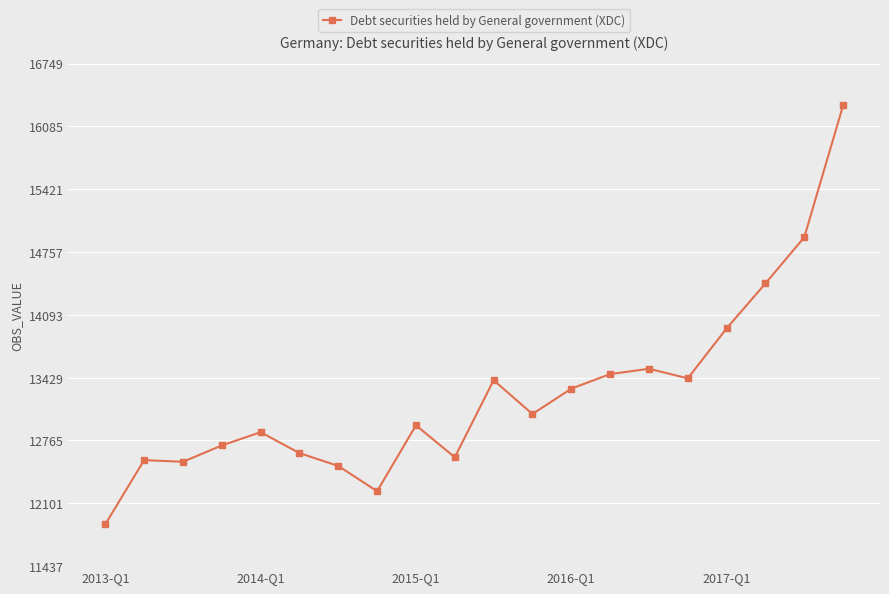

What is the smallest value displayed?

11880